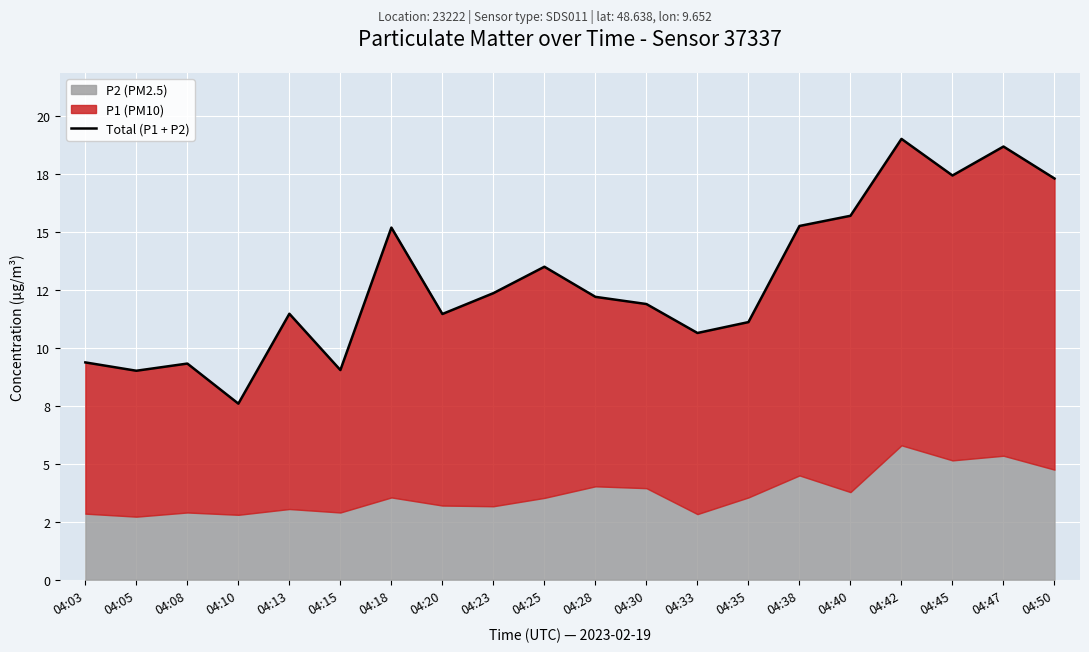

Reading right to left, transcribe all the data shown in this chart.

04:50=17.3	04:47=18.7	04:45=17.5	04:42=19.0	04:40=15.7	04:38=15.3	04:35=11.1	04:33=10.7	04:30=11.9	04:28=12.2	04:25=13.5	04:23=12.4	04:20=11.5	04:18=15.2	04:15=9.1	04:13=11.5	04:10=7.6	04:08=9.3	04:05=9.0	04:03=9.4